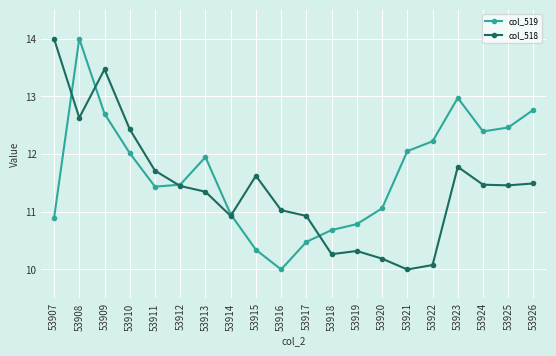

How many times do col_518 and col_519 cross each other?

5